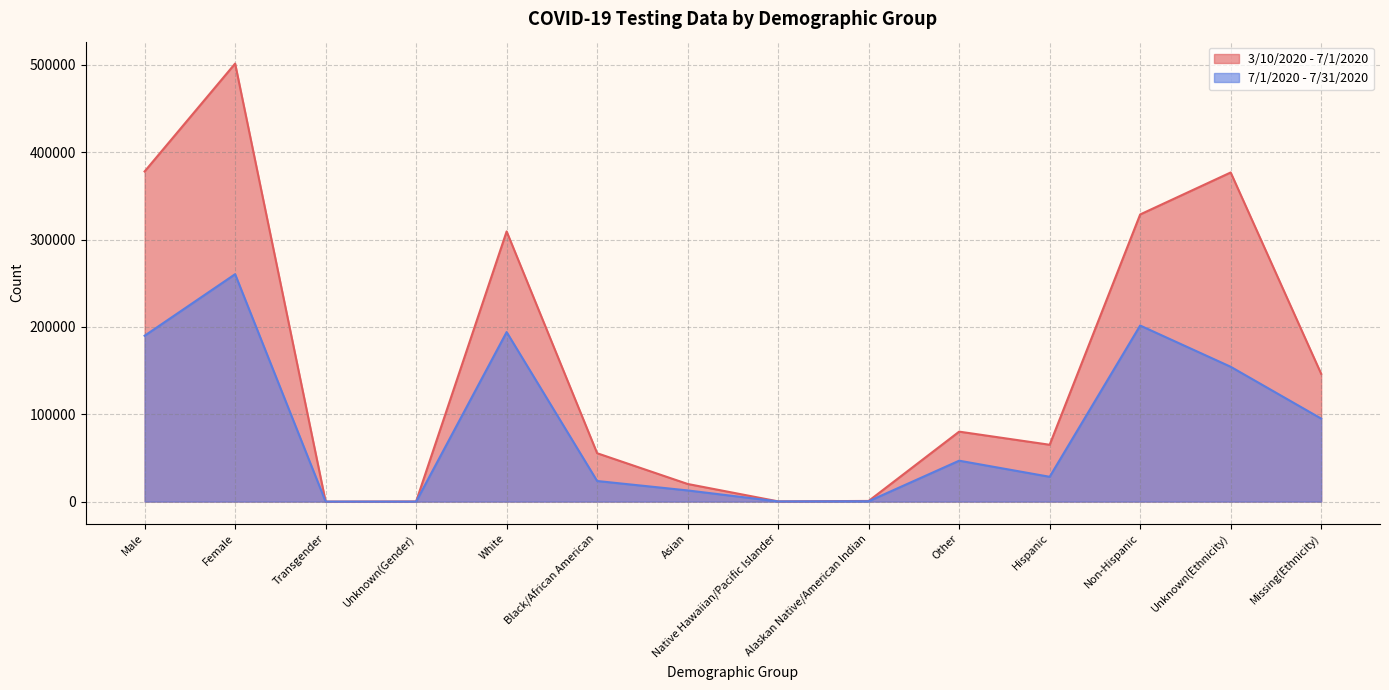

True or false: 3/10/2020 - 7/1/2020 has a value of 161499 at White.

False